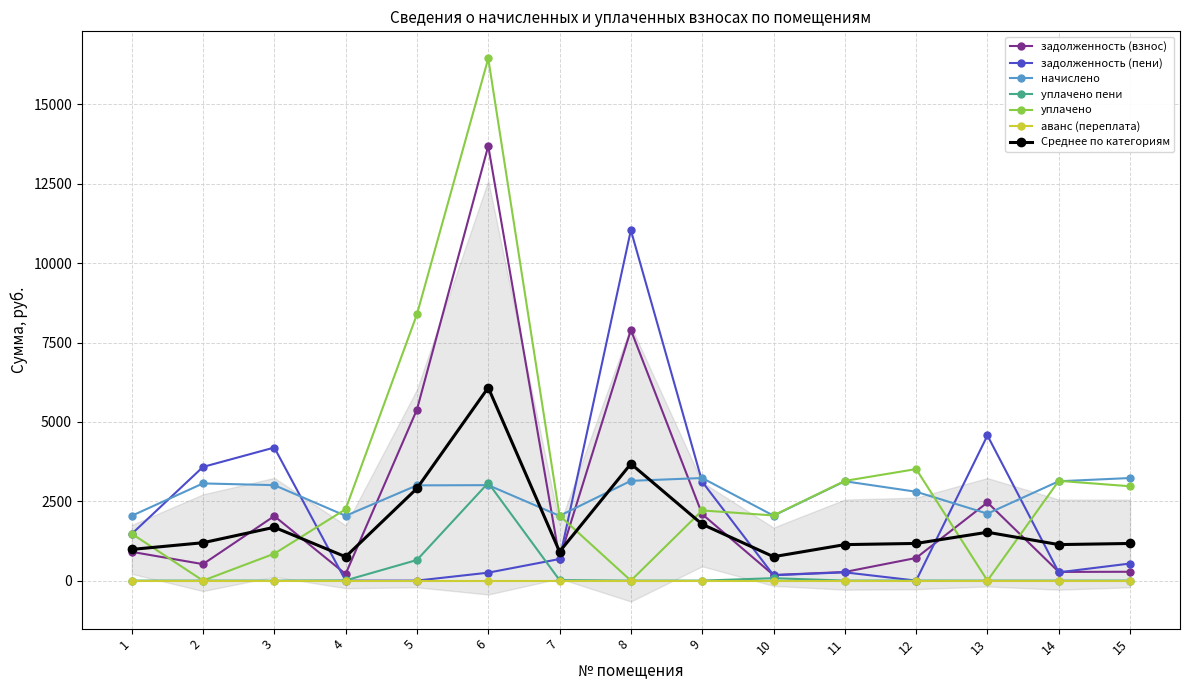

Between 5 and 9, which series saw the biggest shift?

уплачено